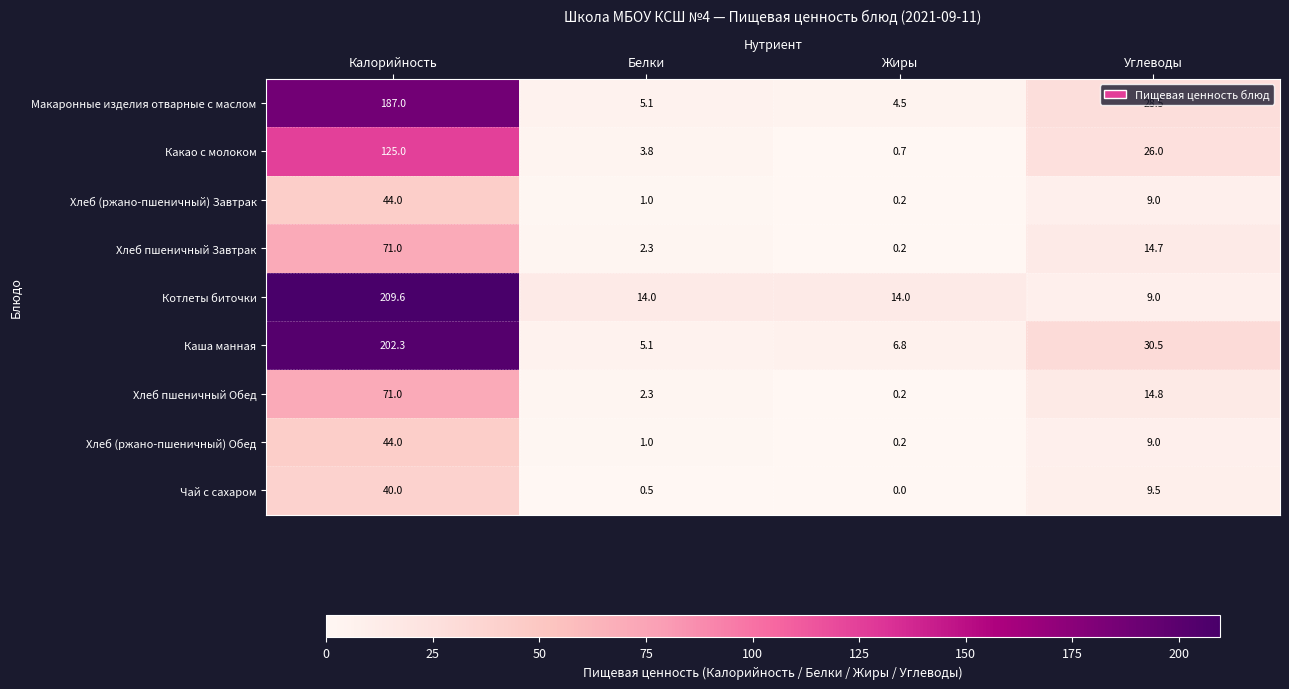

Which label corresponds to the largest value in the chart?

Калорийность